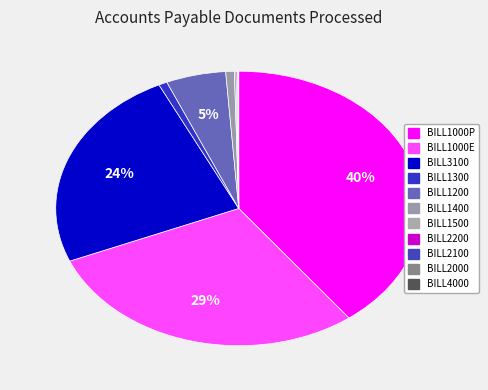

To the nearest percent, what is the combined percentage of BILL1300 and BILL4000?

1%